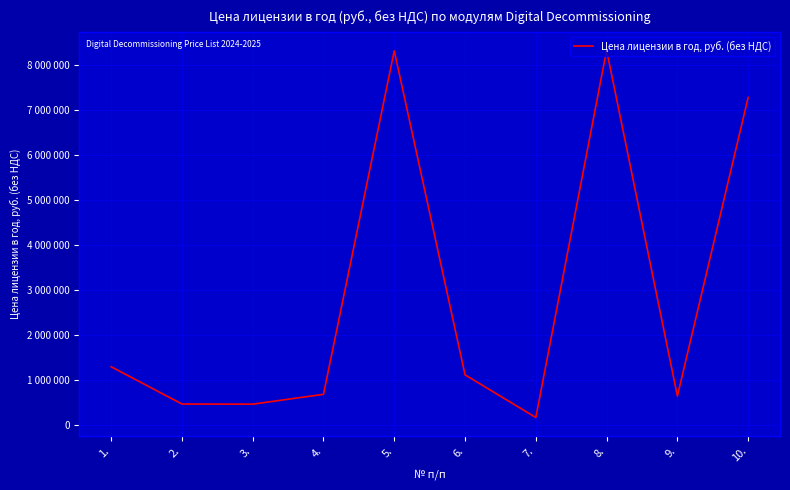

Does the chart have visible grid lines?

Yes